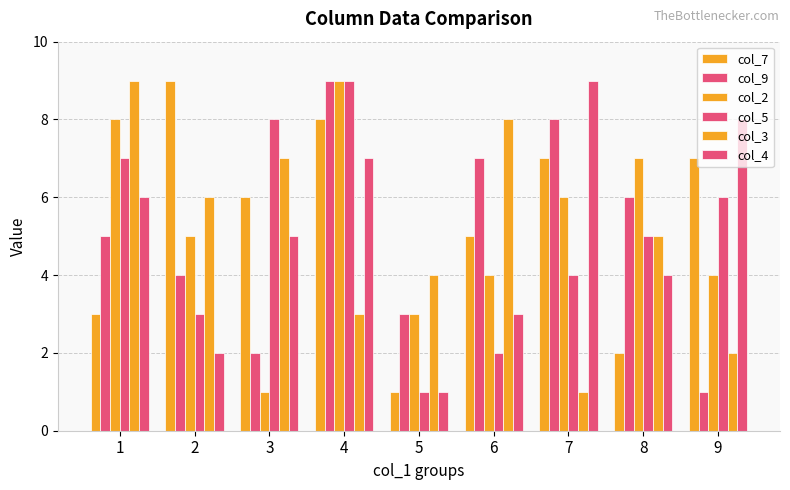

Reading right to left, extract all data points from this chart.

col_7: 9=7	8=2	7=7	6=5	5=1	4=8	3=6	2=9	1=3
col_9: 9=1	8=6	7=8	6=7	5=3	4=9	3=2	2=4	1=5
col_2: 9=4	8=7	7=6	6=4	5=3	4=9	3=1	2=5	1=8
col_5: 9=6	8=5	7=4	6=2	5=1	4=9	3=8	2=3	1=7
col_3: 9=2	8=5	7=1	6=8	5=4	4=3	3=7	2=6	1=9
col_4: 9=8	8=4	7=9	6=3	5=1	4=7	3=5	2=2	1=6